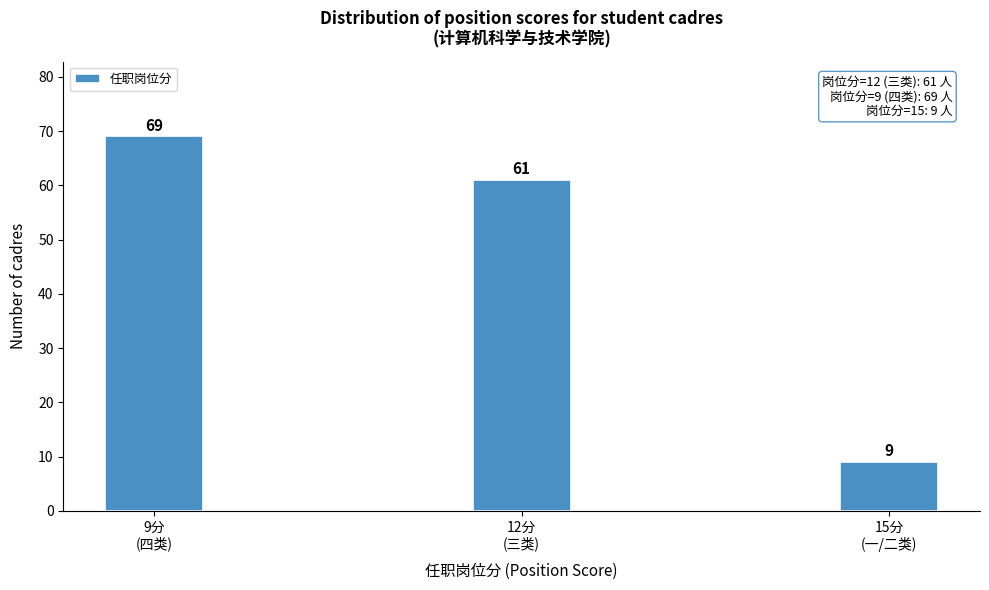

Reading left to right, list all the values displayed in this chart.

69	61	9